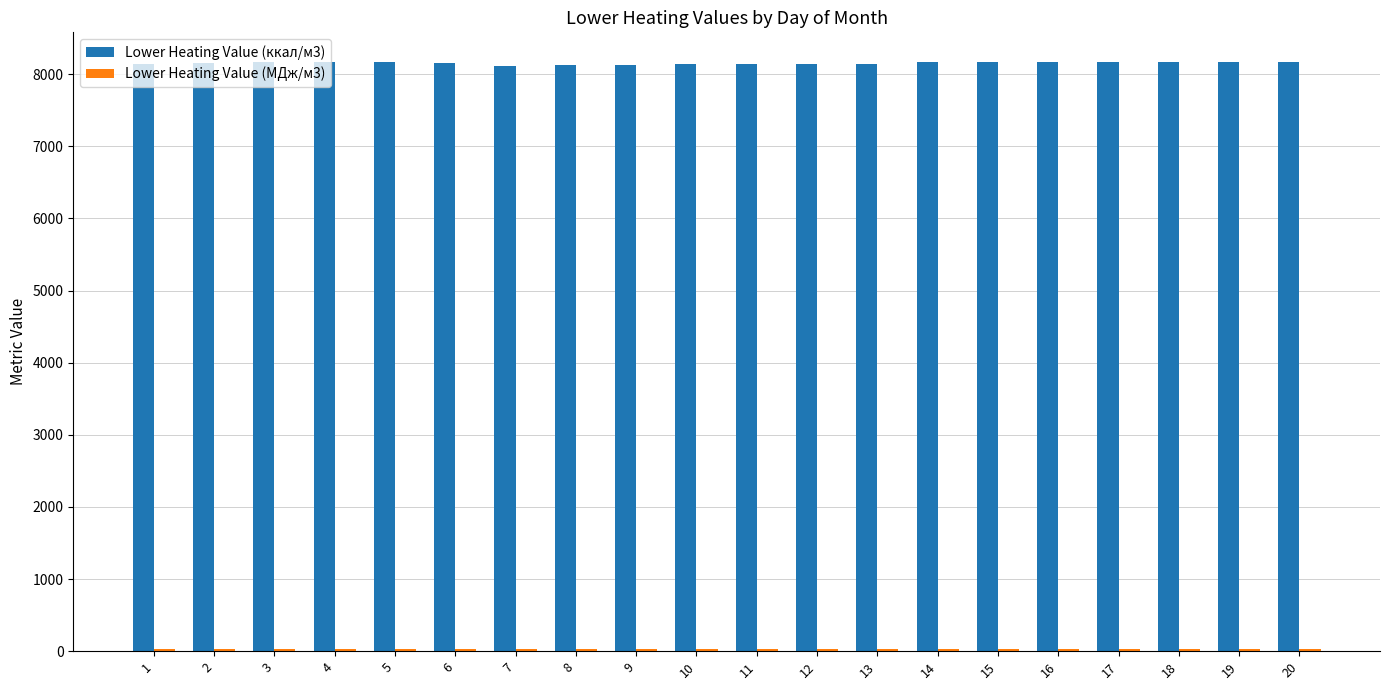

The value of Lower Heating Value (ккал/м3) at 10 is 8135.7. True or false?

True